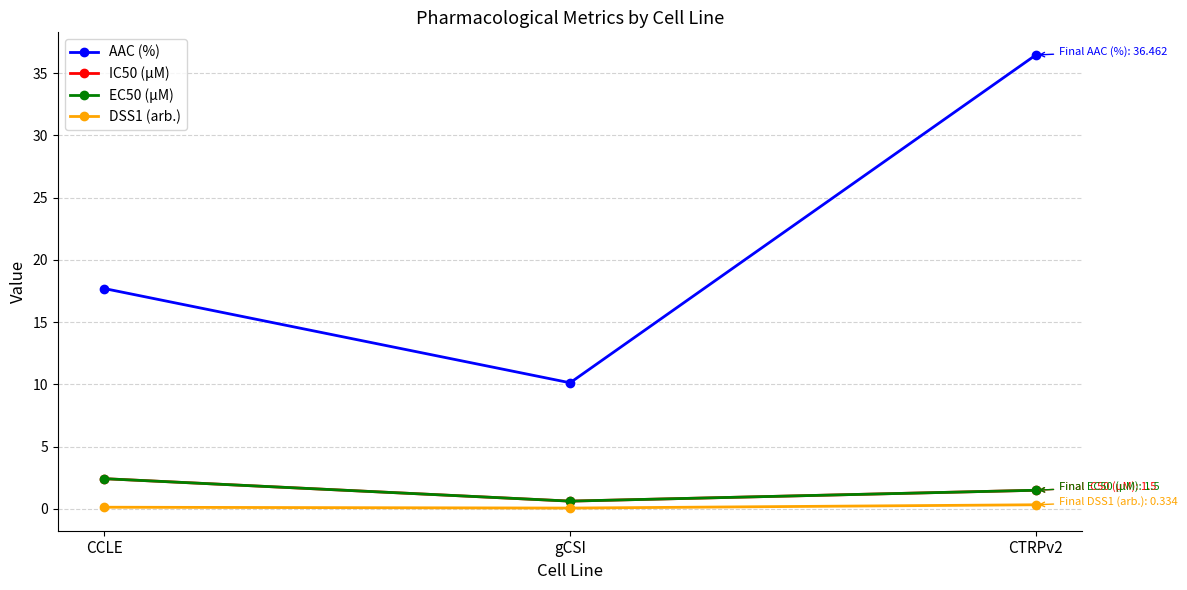

Is the value of DSS1 (arb.) at CTRPv2 greater than the value of IC50 (µM) at gCSI?

No